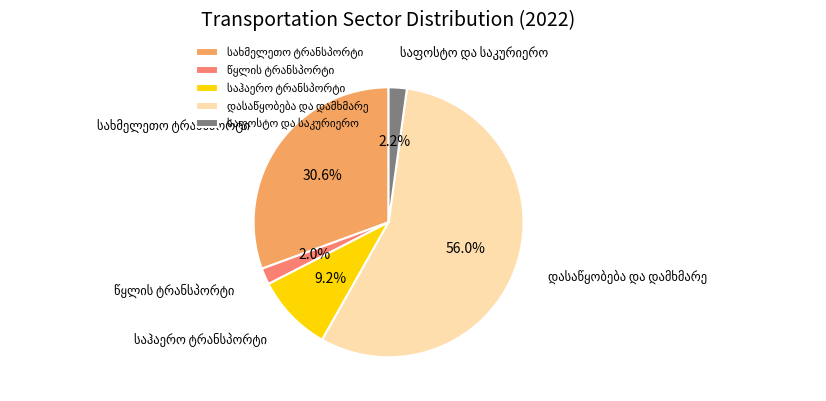

Is there any slice that represents more than half of the pie?

Yes